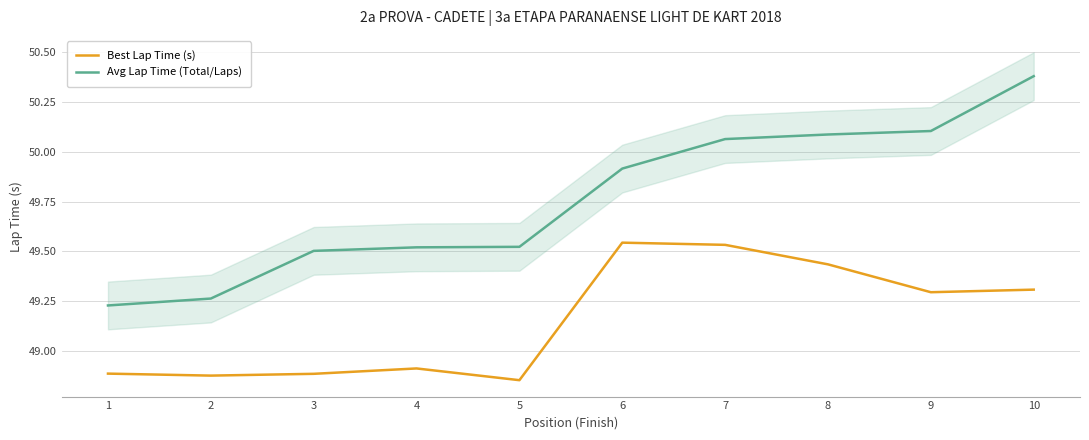

What is the greatest value displayed?

50.4